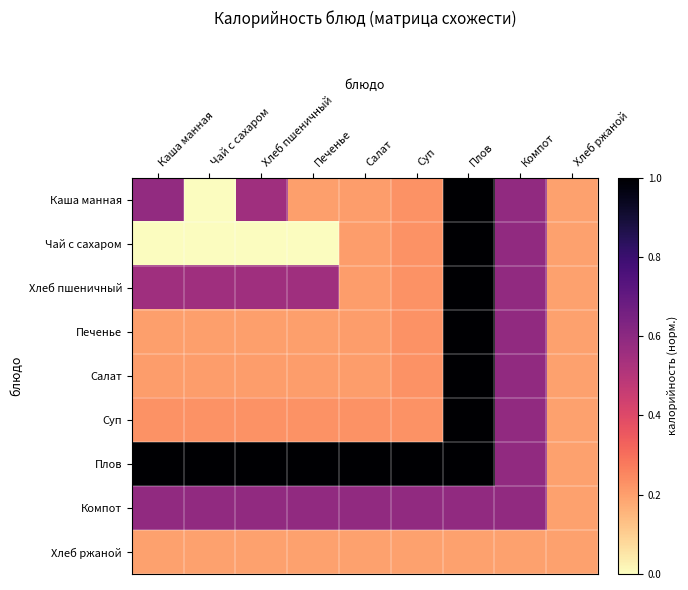

At Салат, list the series in order from largest to smallest.

Плов, Компот, Суп, Каша манная, Чай с сахаром, Хлеб пшеничный, Печенье, Салат, Хлеб ржаной